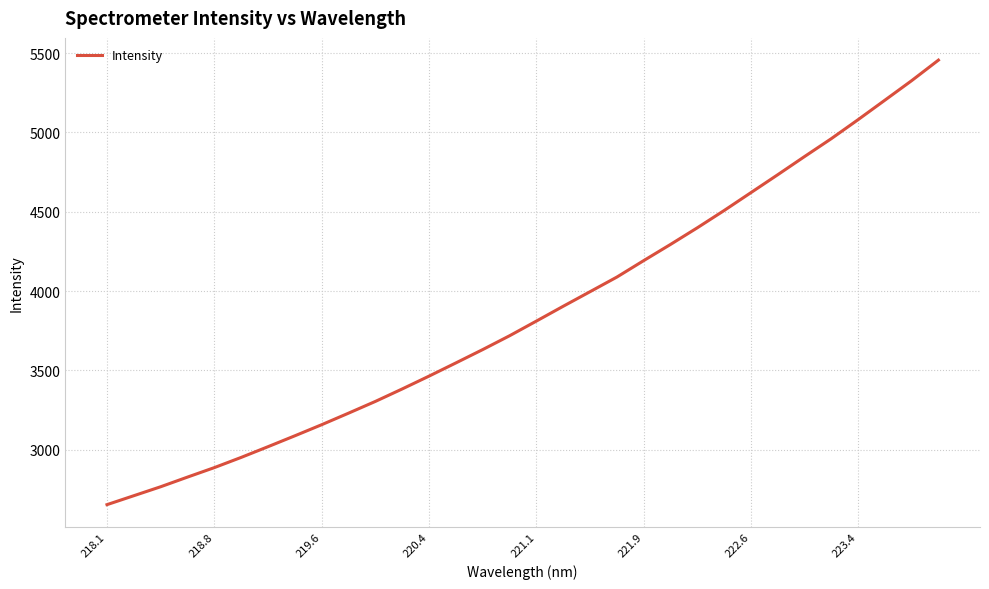

What is the maximum value shown in the chart?

5456.3